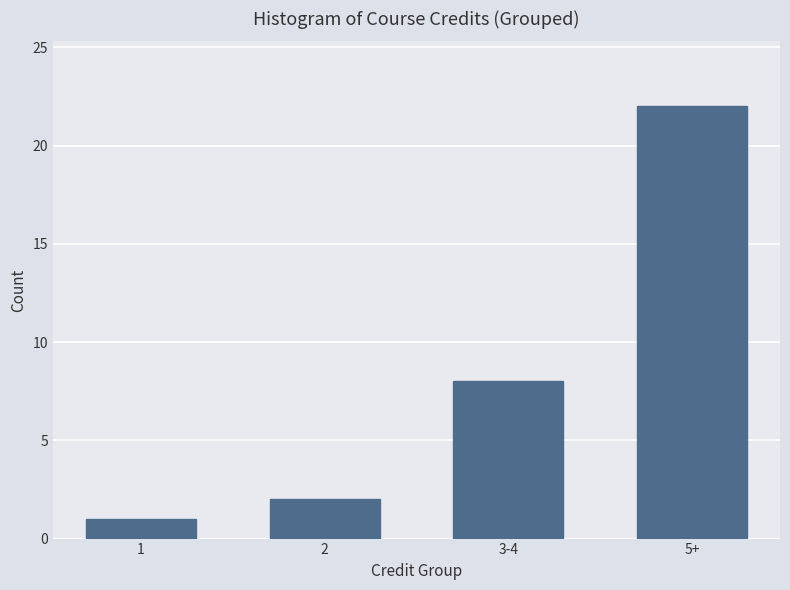

Reading left to right, list all the values displayed in this chart.

1=1	2=2	3-4=8	5+=22